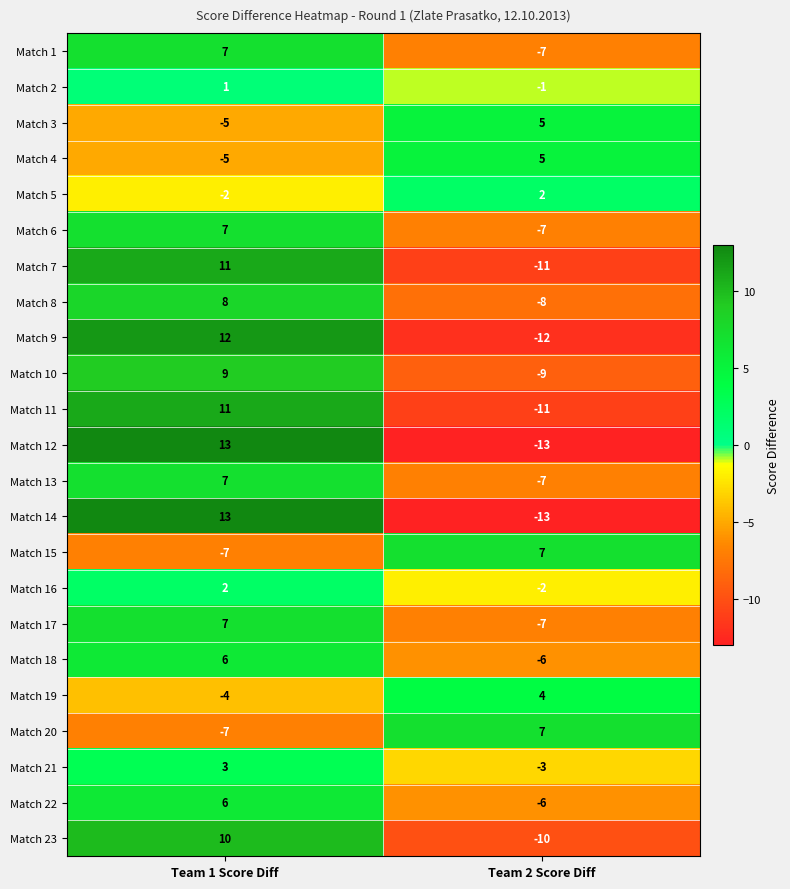

What is the total value across all series at Team 1 Score Diff?

103